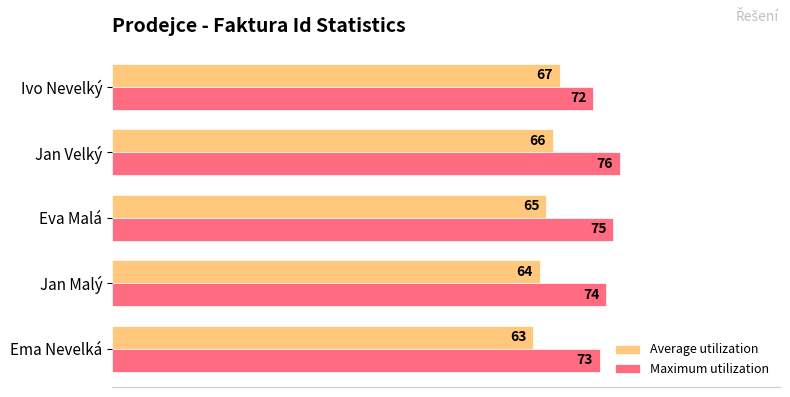

What is the average value of the Average utilization series?

65